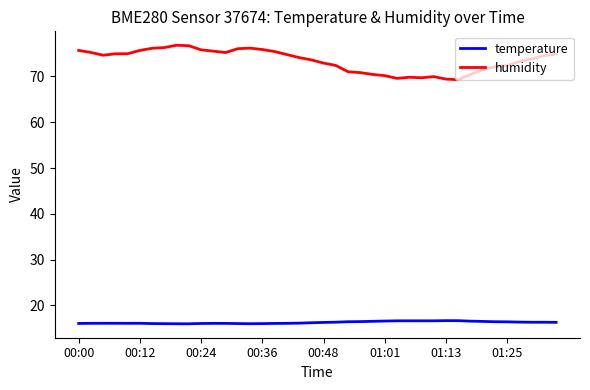

True or false: temperature and humidity intersect in this chart.

False